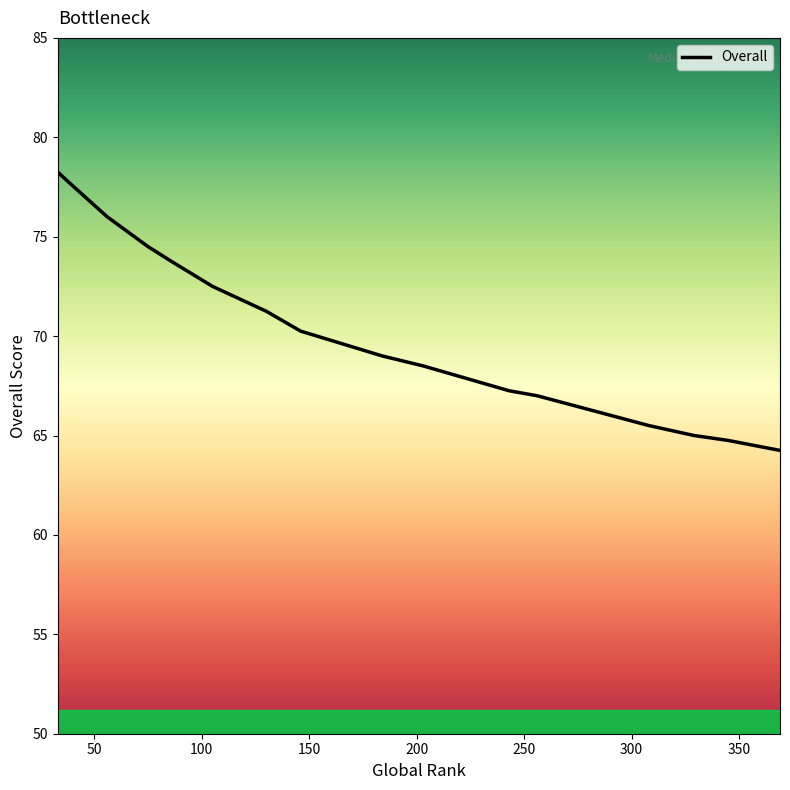

List the labels in order of value, largest first.

33, 38, 56, 75, 86, 105, 115, 130, 146, 184, 184, 203, 243, 256, 308, 308, 329, 345, 369, 369